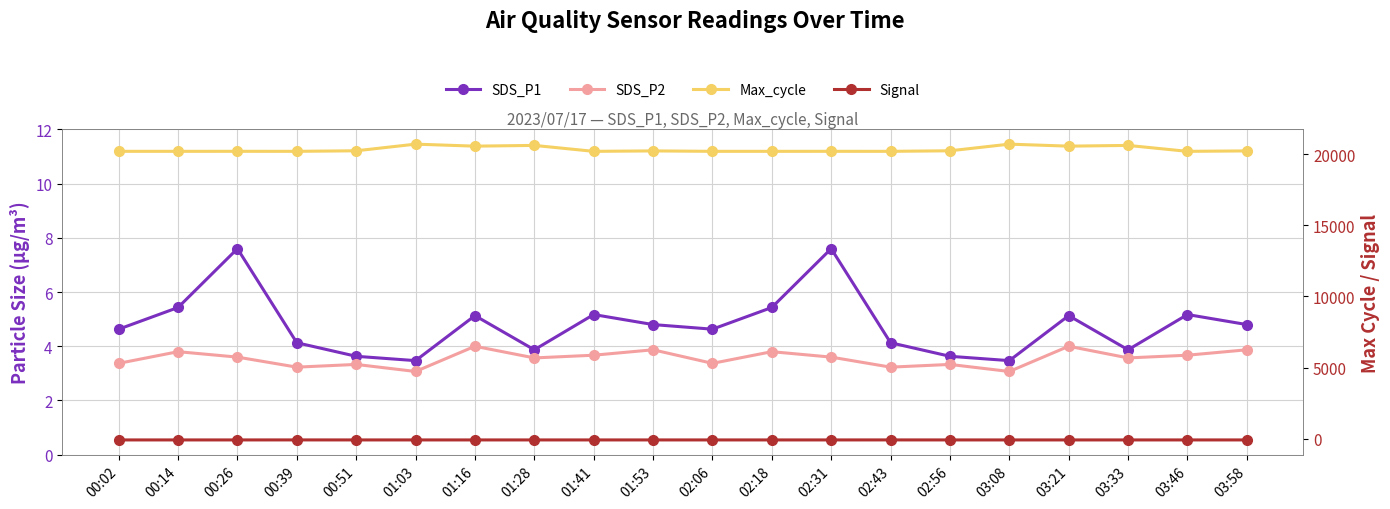

What is the spread (max minus min) of values at 01:03?

20782.0